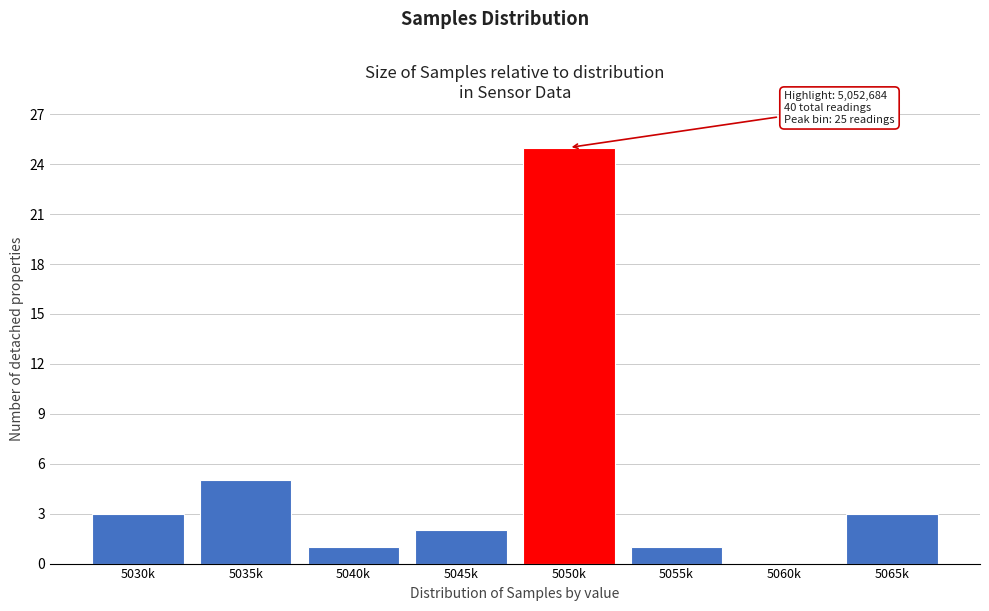

Reading left to right, what are all the values shown in this chart?

5030k=3	5035k=5	5040k=1	5045k=2	5050k=25	5055k=1	5060k=0	5065k=3